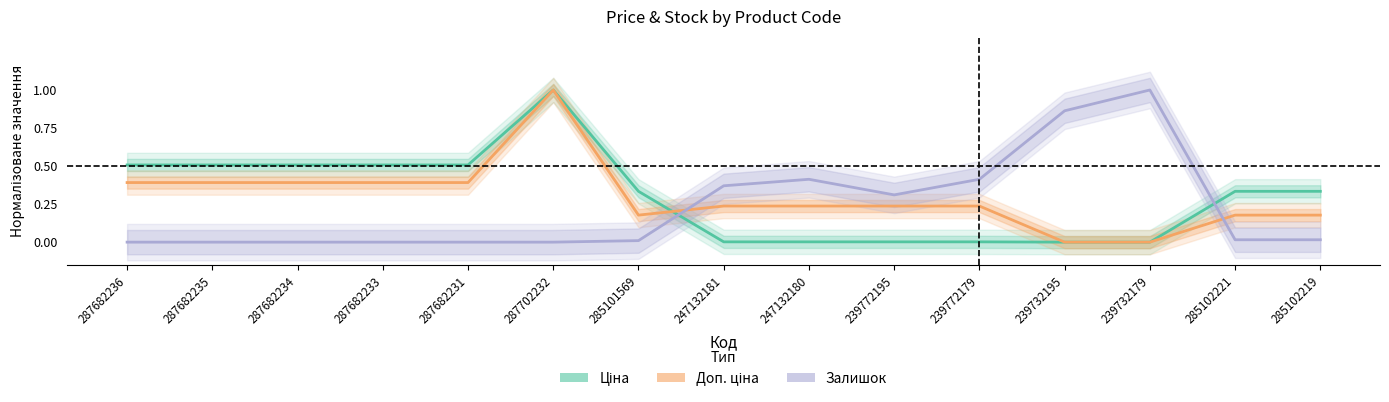

How many interior local peaks does the Доп. ціна series have?

1